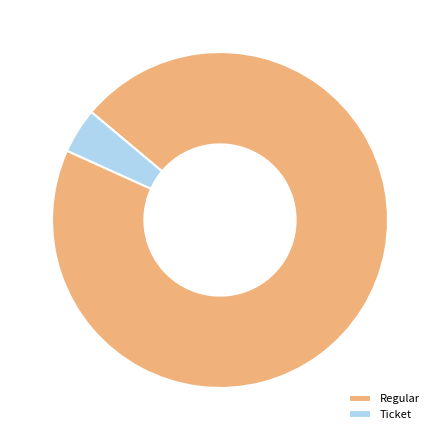

Which category accounts for the majority?

Regular